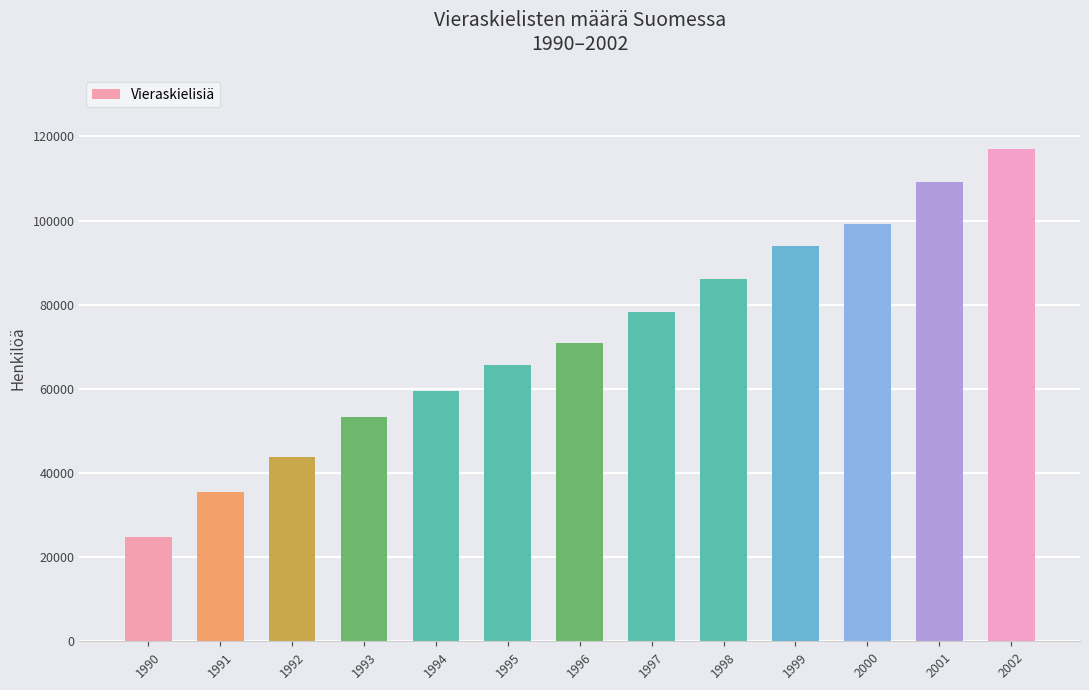

What is the ratio of the value at 2001 to the value at 1991?

3.1